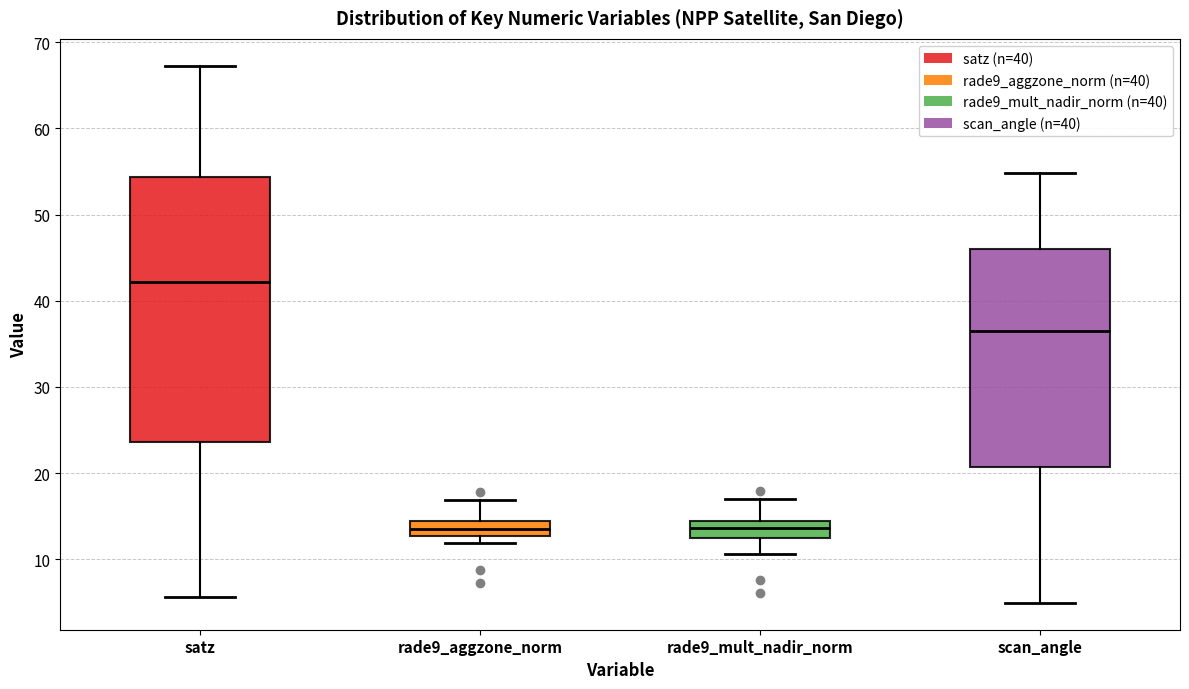

Reading left to right, read every box against the y-axis: the position of its median line, the range the box covers, and the ends of its whiskers. The values are not printed on the chart, so give them approximately, as read against the axis.

satz: median 42, box 24 to 54, whiskers 6 to 67
rade9_aggzone_norm: median 14 (inside the box), box 13 to 14, whiskers 12 to 17
rade9_mult_nadir_norm: median 14 (inside the box), box 12 to 14, whiskers 11 to 17
scan_angle: median 36, box 21 to 46, whiskers 5 to 55